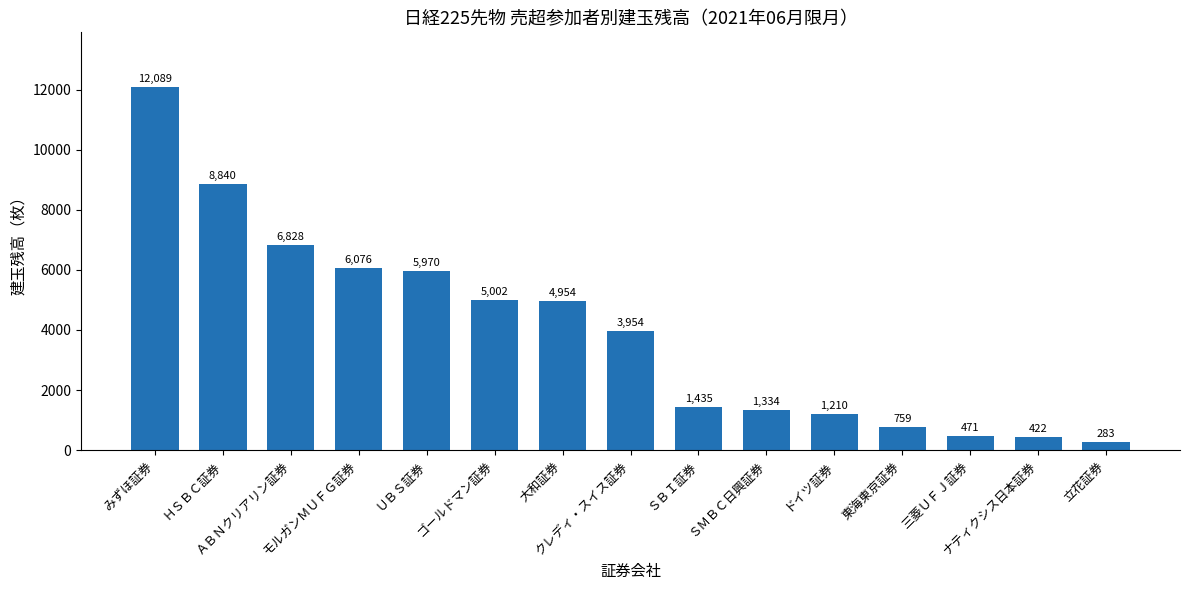

Reading left to right, list all the values displayed in this chart.

12089	8840	6828	6076	5970	5002	4954	3954	1435	1334	1210	759	471	422	283